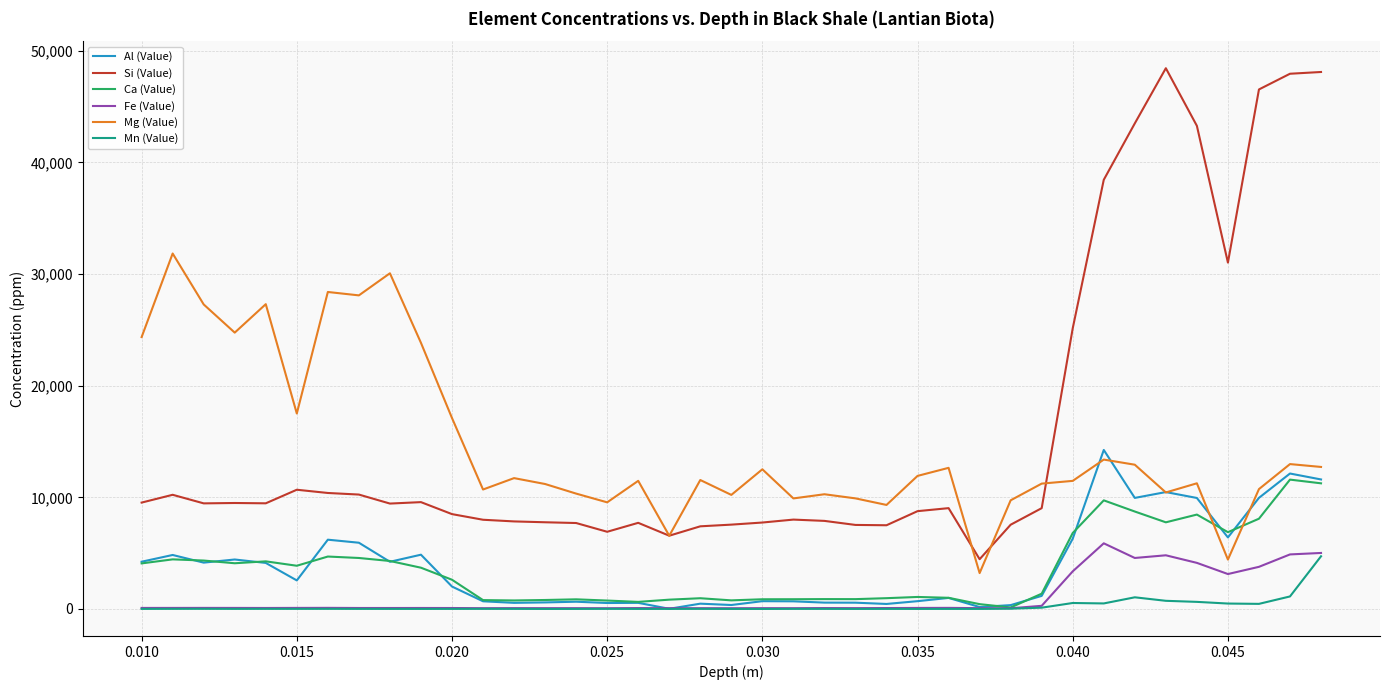

Which series has the largest total across all categories?

Si (Value)